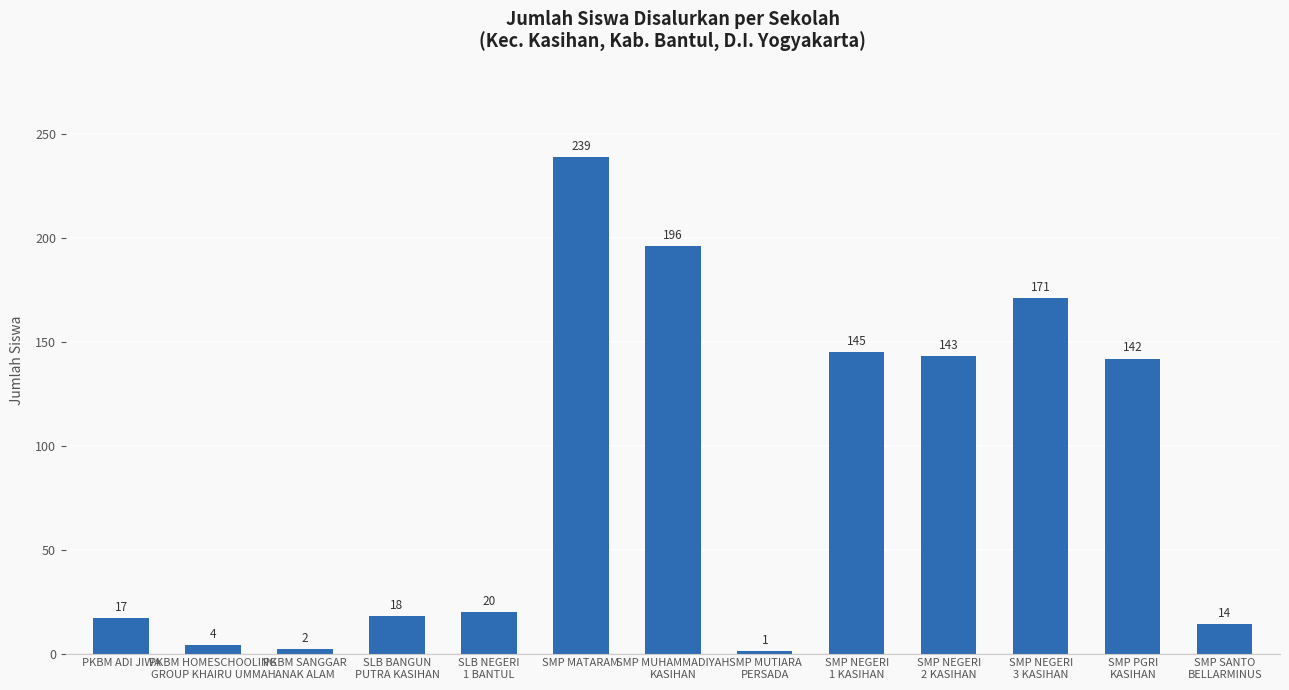

Reading left to right, what are all the values shown in this chart?

17	4	2	18	20	239	196	1	145	143	171	142	14